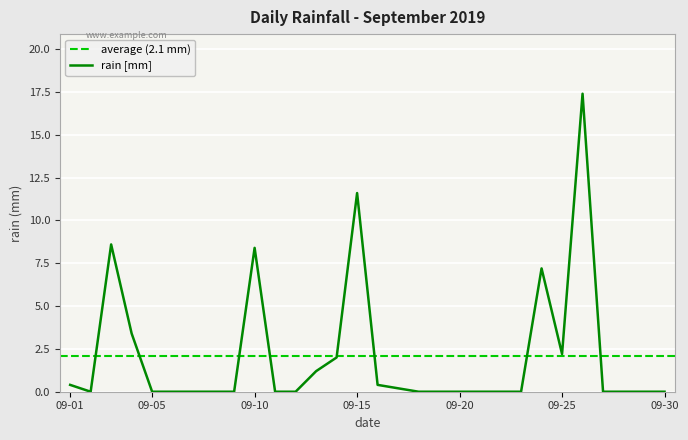

The value at 2019-09-21 is -12.1. True or false?

False